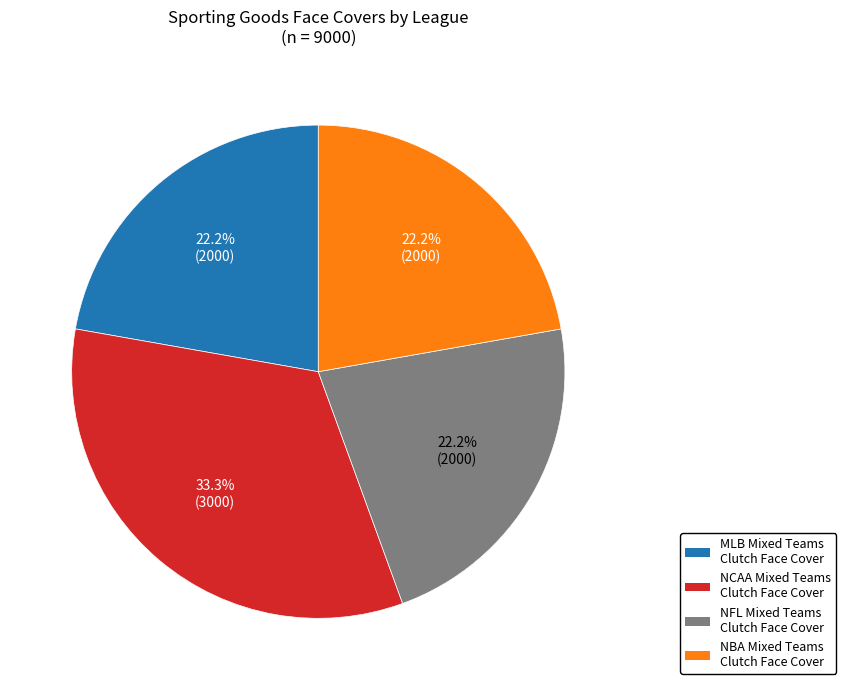

Is there any slice that represents more than half of the pie?

No